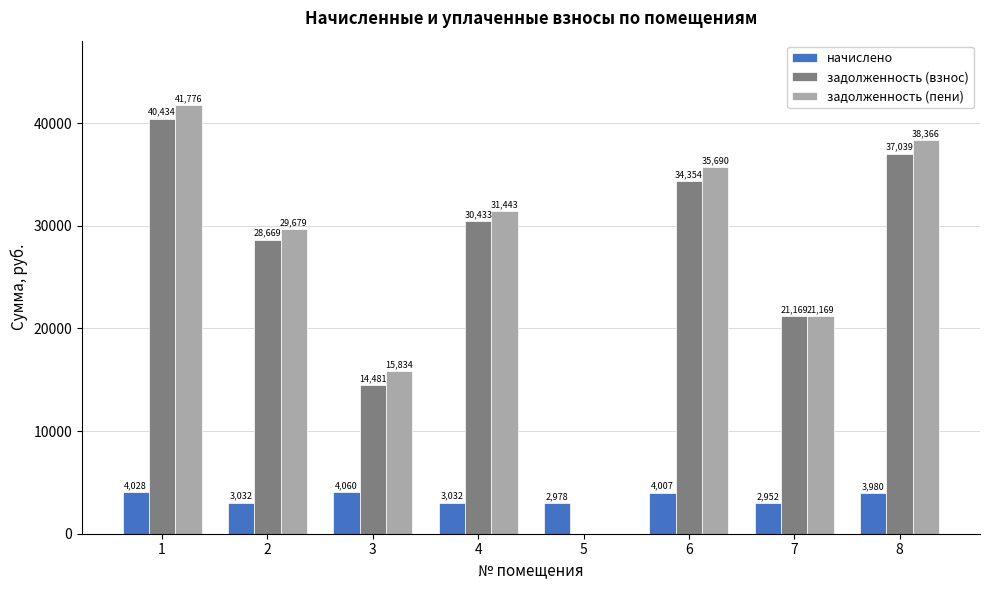

What is the spread (max minus min) of values at 5?

2978.4